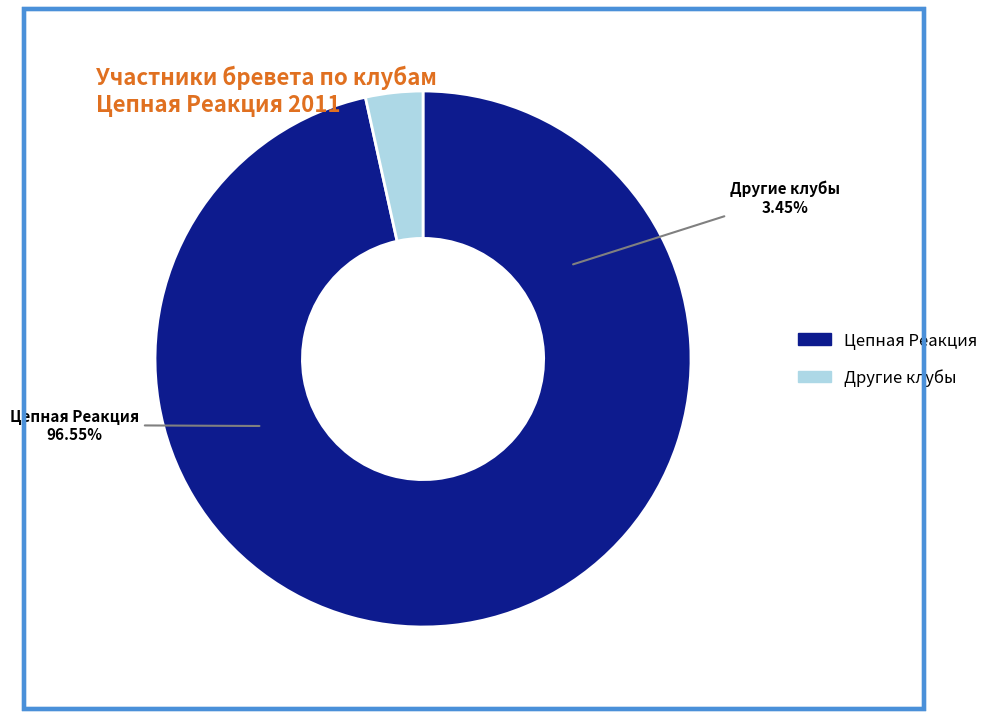

Which category accounts for the majority?

Цепная Реакция